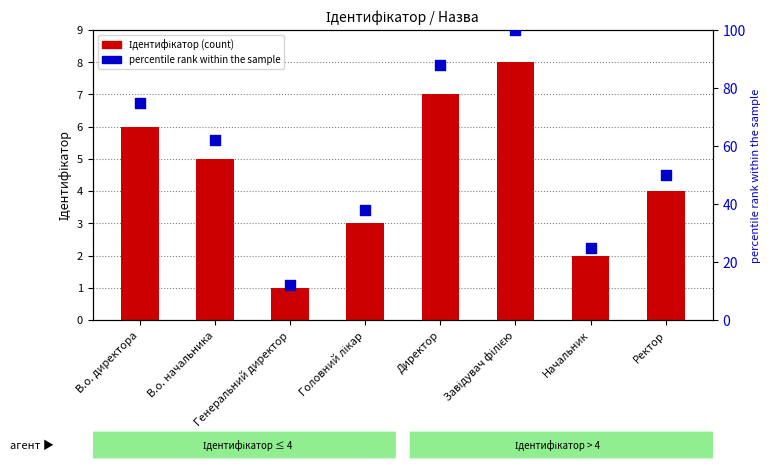

Which series has the widest spread of Y values?

percentile rank within the sample